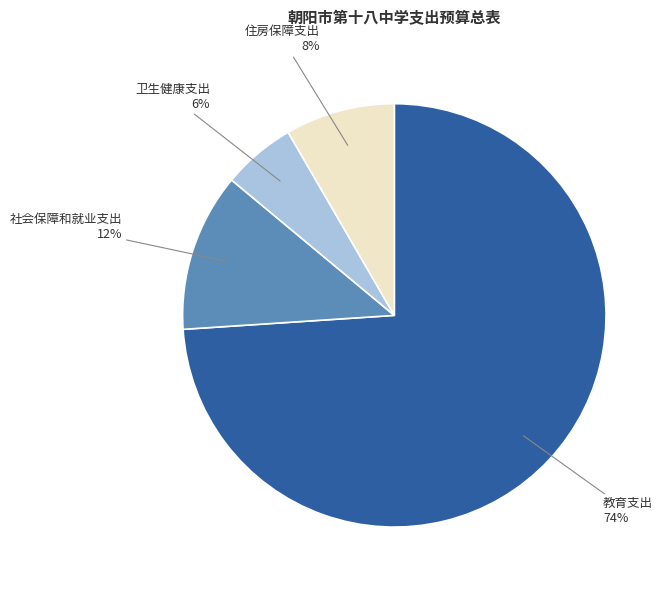

Is the sum of 卫生健康支出 and 住房保障支出 greater than half?

No